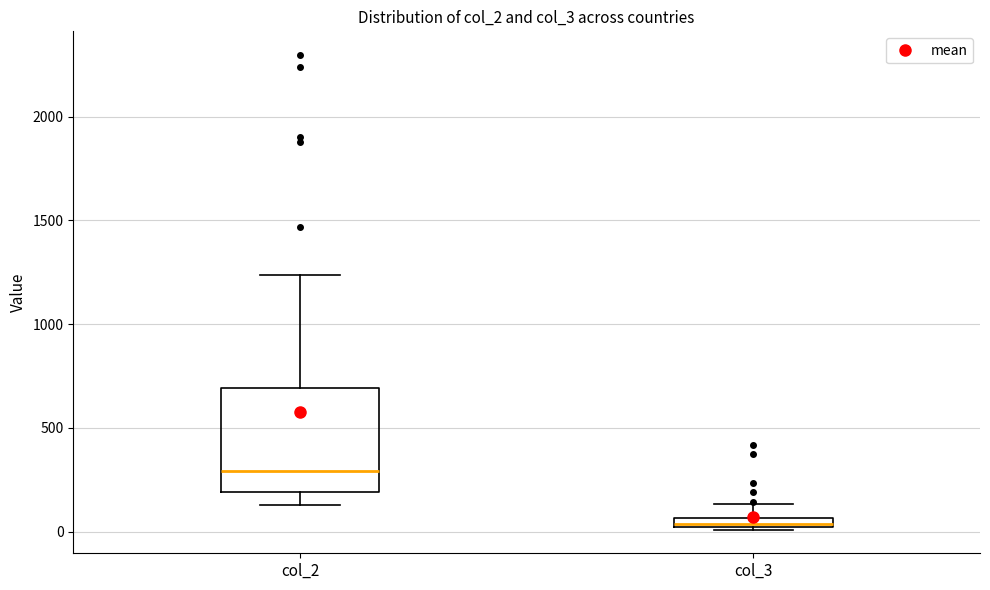

Which box is the tallest, from its lower edge to its upper edge?

col_2